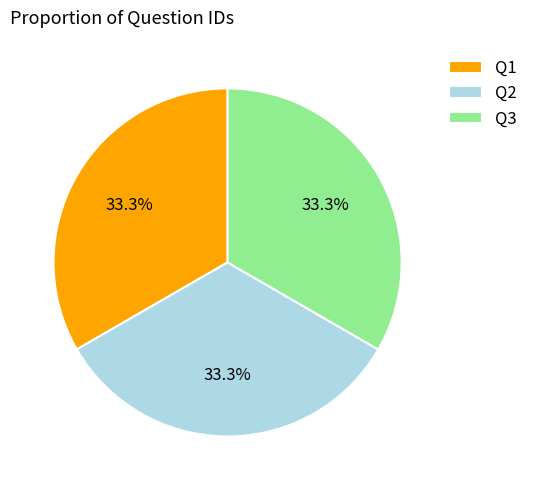

Count the number of slices in the pie.

3